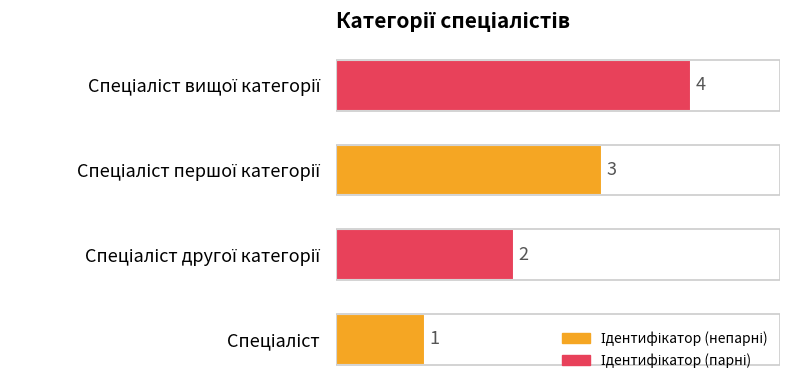

What is the difference between the maximum and minimum values?

3